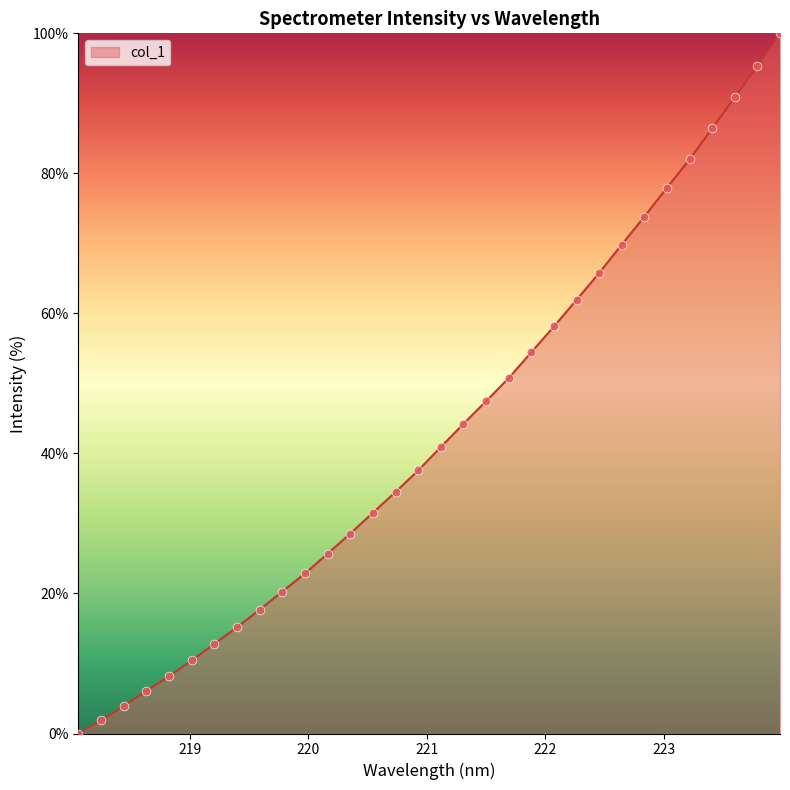

What is the greatest value displayed?

100.0